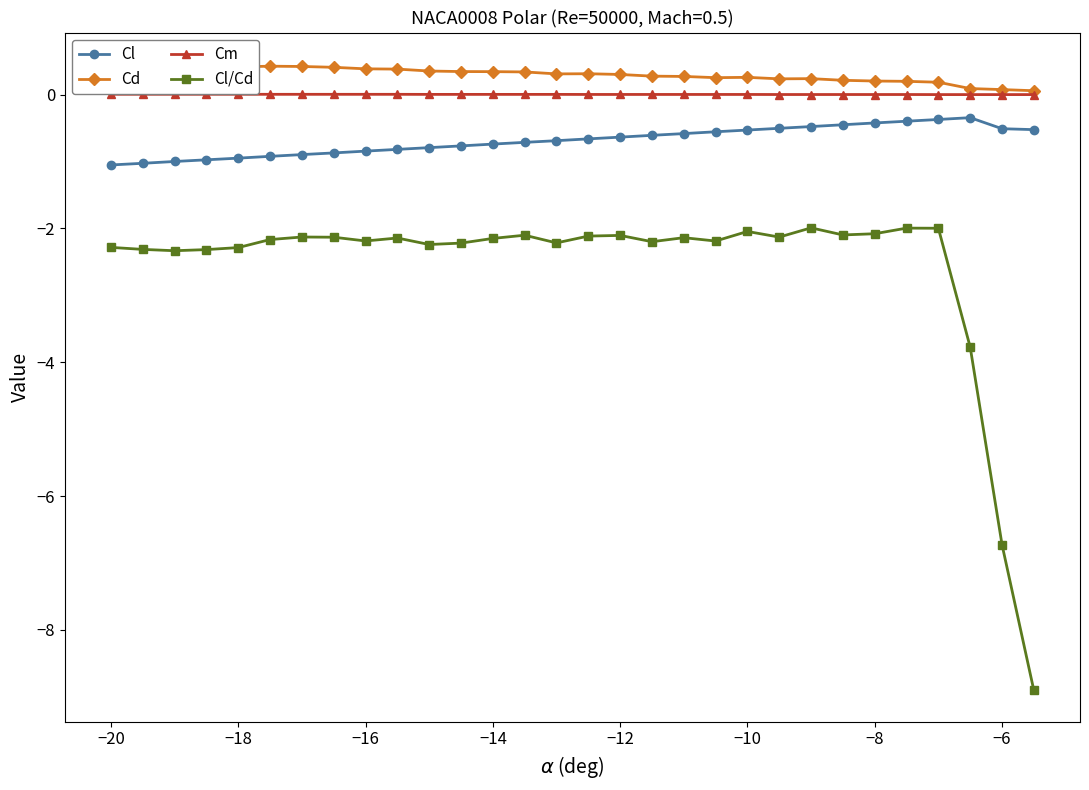

At how many categories does at least one series exceed -1?

30